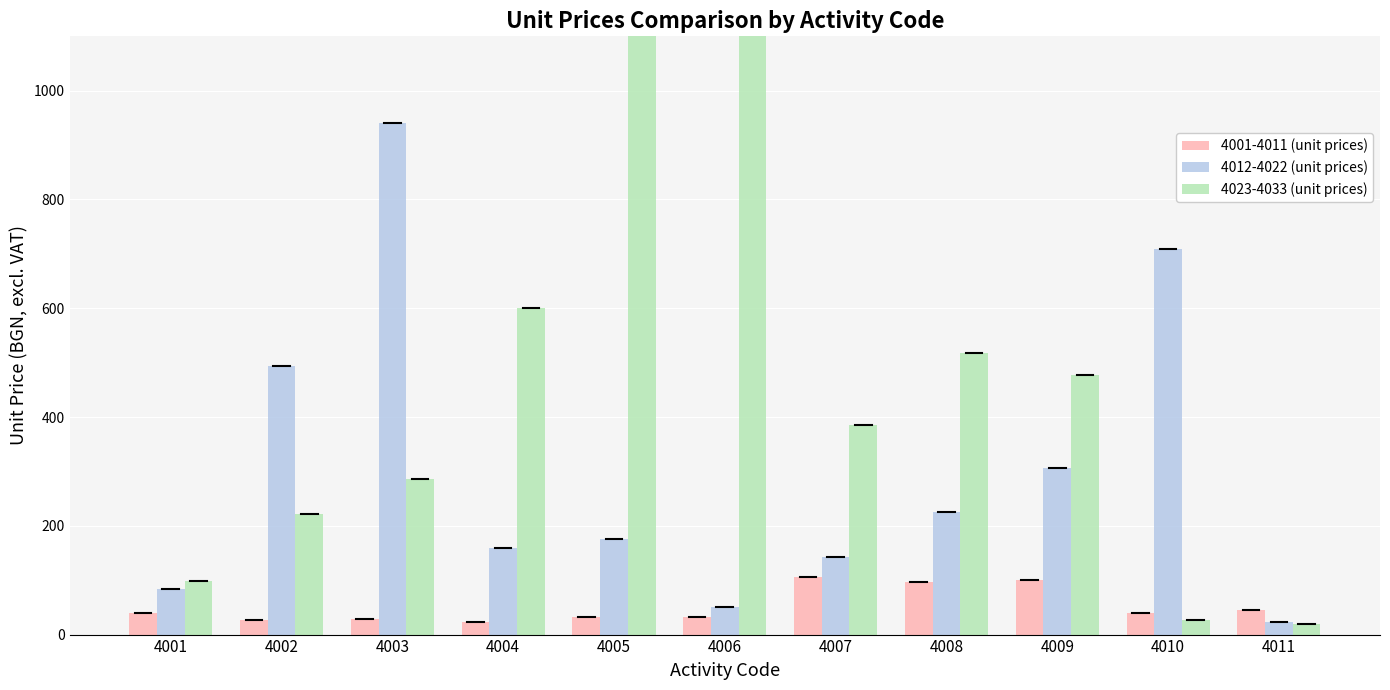

What is the value of the 4012-4022 (unit prices) bar at the 4th from the left?

158.8